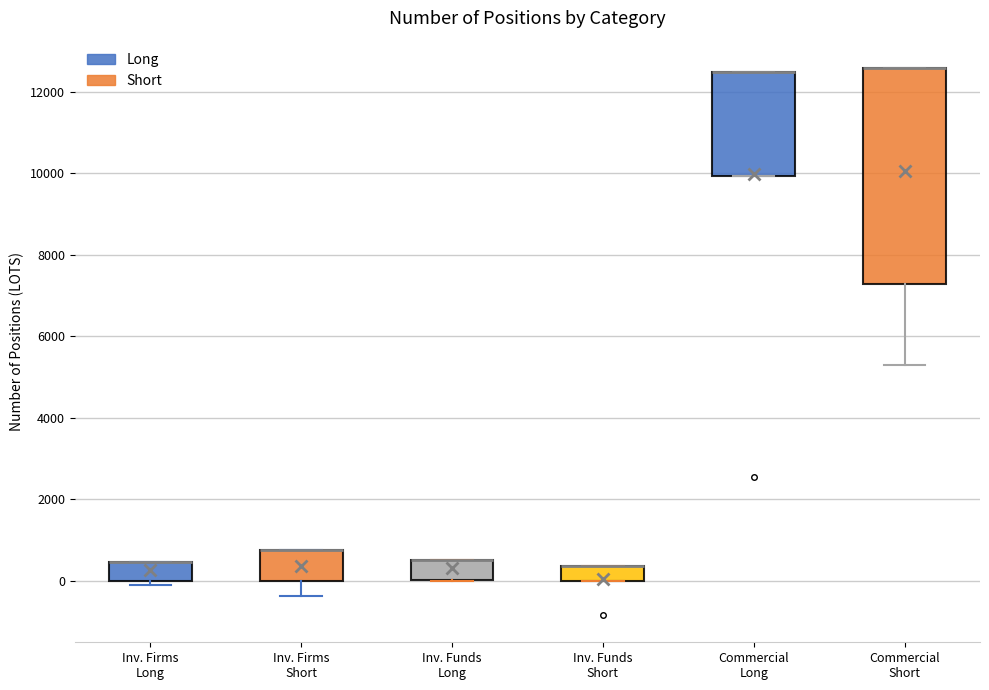

Which box is the tallest, from its lower edge to its upper edge?

Commercial Short